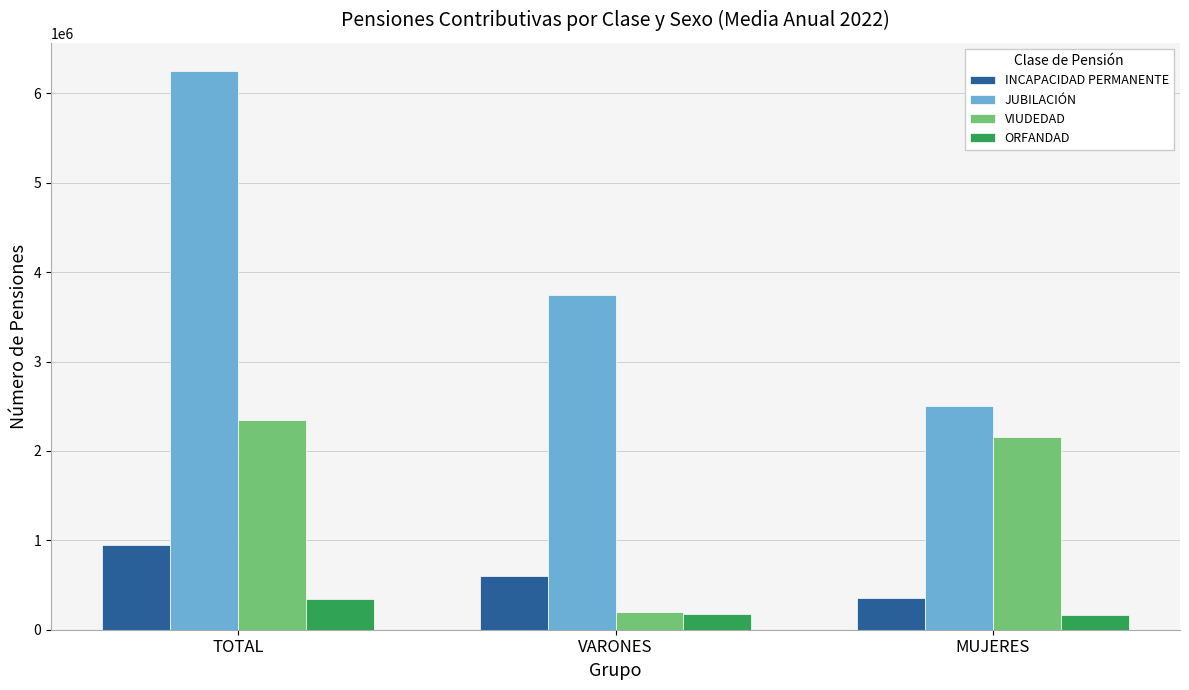

Does the chart contain stacked bars?

No